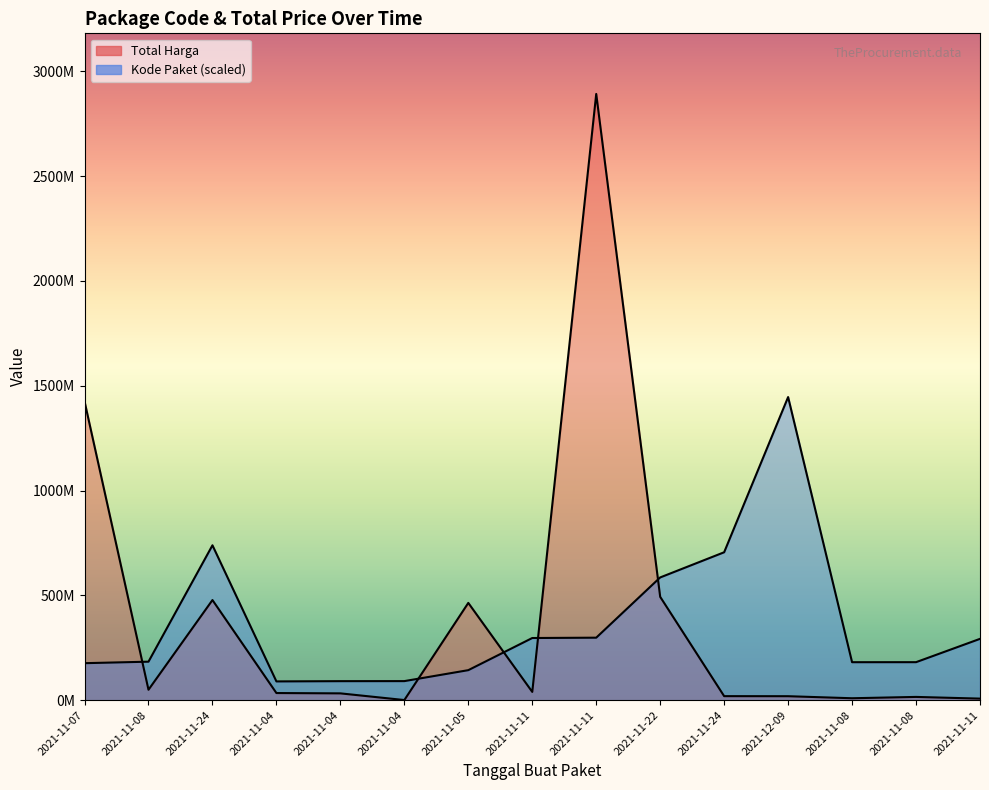

Which category has the lowest value in the Kode Paket series?

2021-11-04